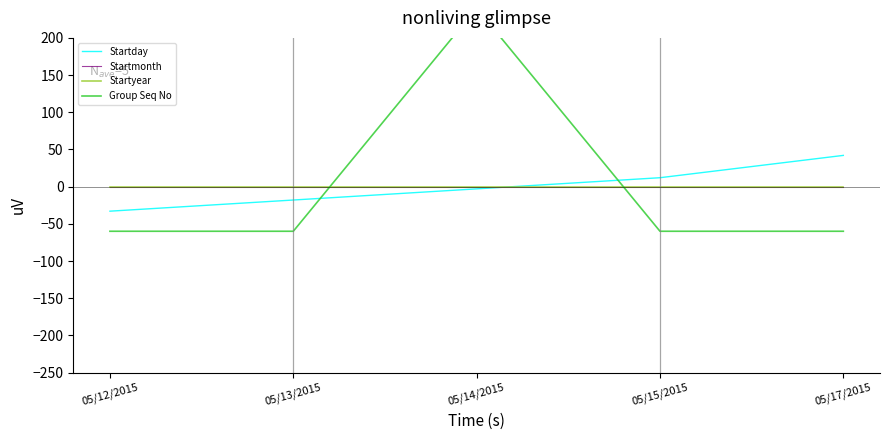

How many lines are shown in the chart?

4